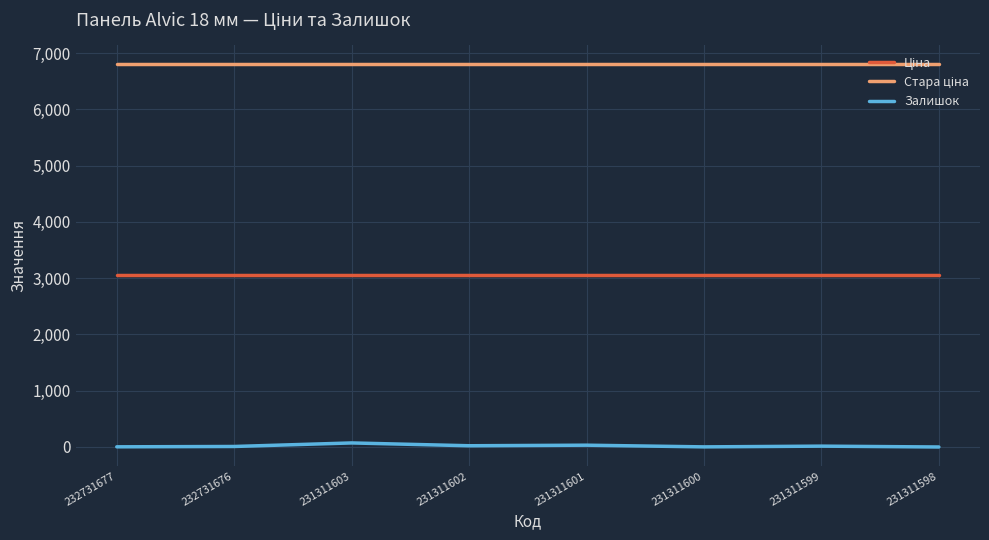

Which series has the widest spread of values?

Залишок